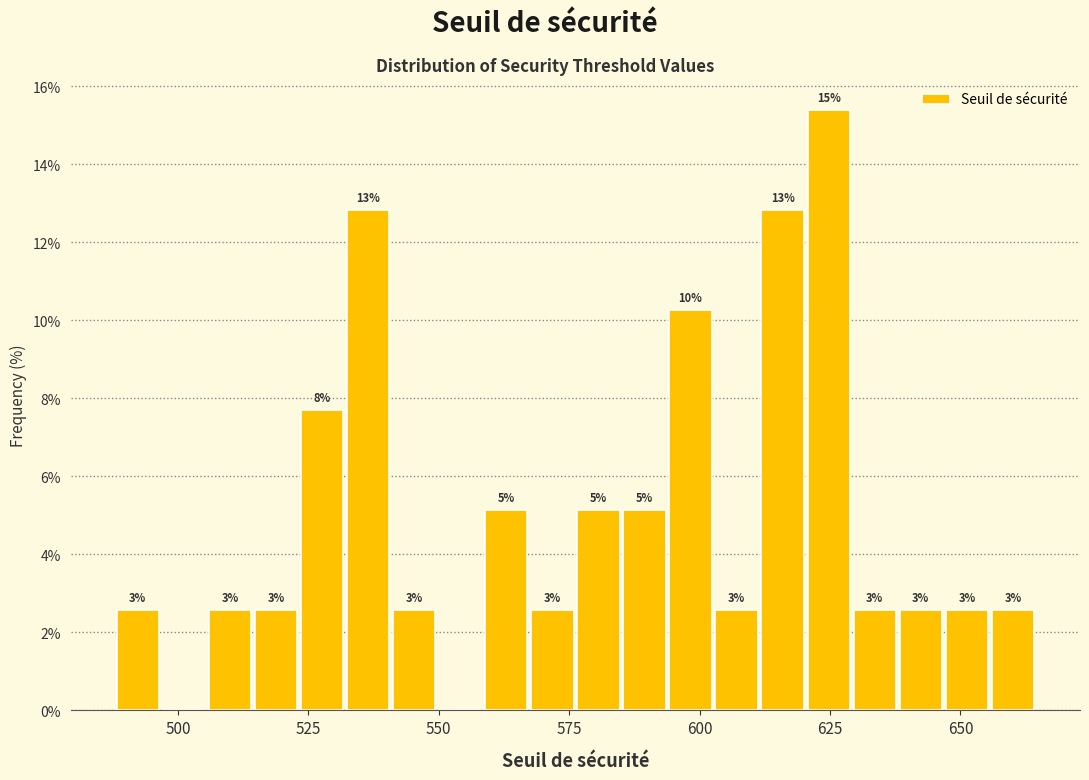

Around what value on the x-axis is the tallest bar? Give the approximate position of its centre, as read against the axis.

625